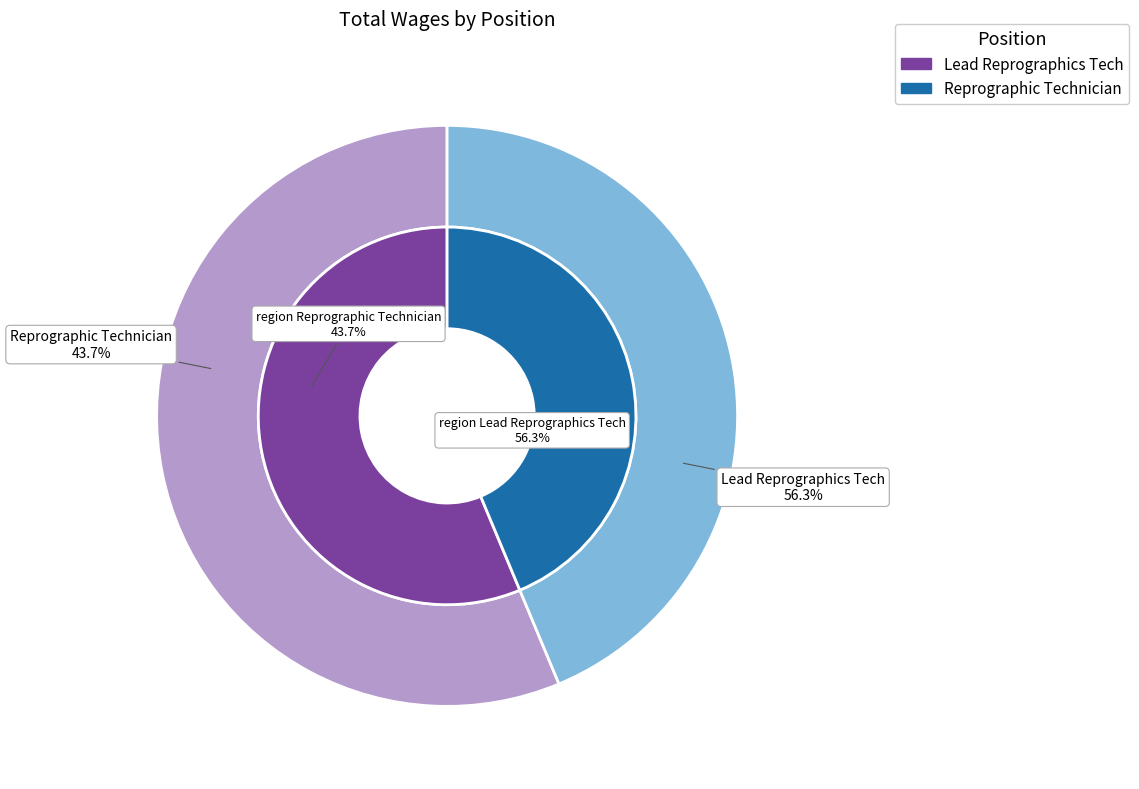

Does Lead Reprographics Tech account for over 50% of the chart?

Yes